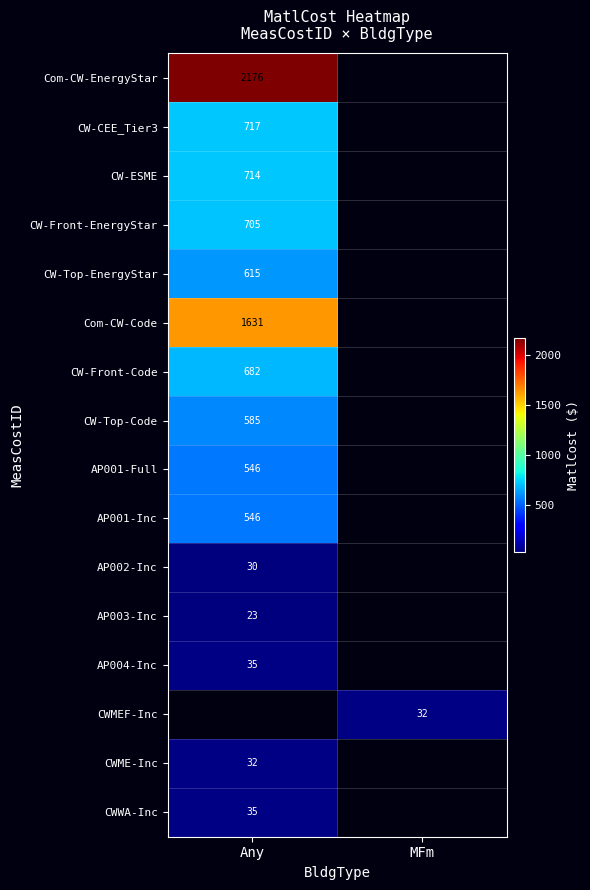

At Any, list the series in order from largest to smallest.

Com-CW-EnergyStar, Com-CW-Code, CW-CEE_Tier3, CW-ESME, CW-Front-EnergyStar, CW-Front-Code, CW-Top-EnergyStar, CW-Top-Code, AP001-Full, AP001-Inc, CWWA-Inc, AP004-Inc, AP002-Inc, CWMEF-Inc, CWME-Inc, AP003-Inc